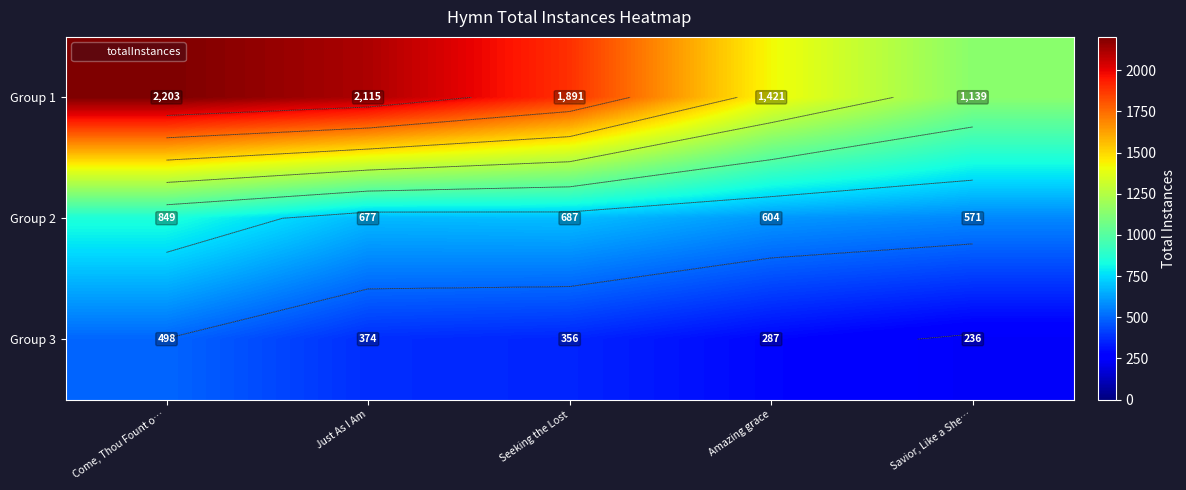

True or false: Group 2 has a value of 571 at Savior, Like a She….

True